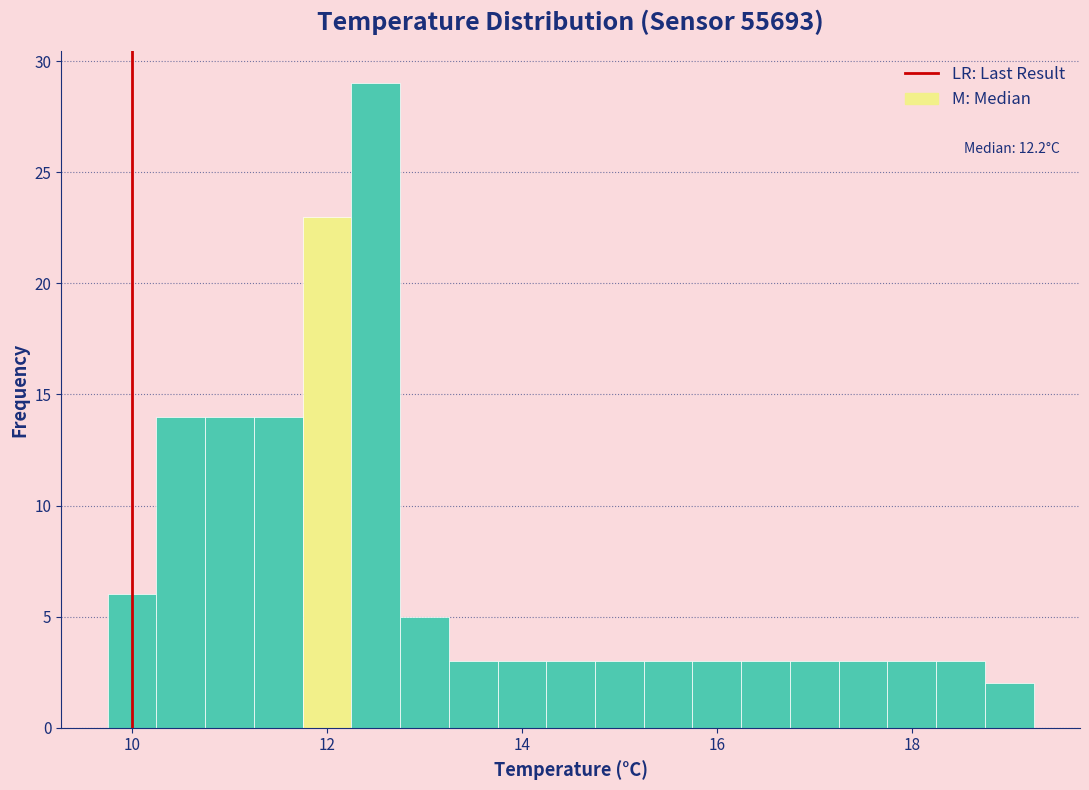

Read against the x-axis, roughly where is the centre of the tallest bar?

12.6